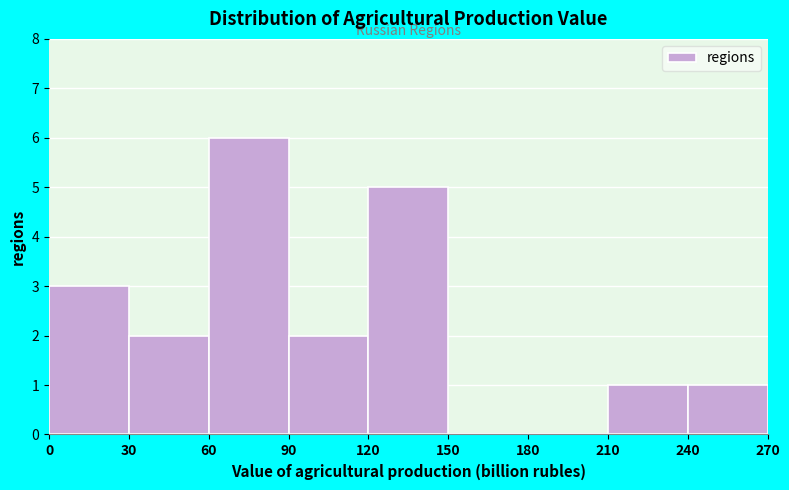

What is the height of the bar covering 90 to 120 on the x-axis? The values are not printed on the chart, so give them approximately, as read against the axis.

2